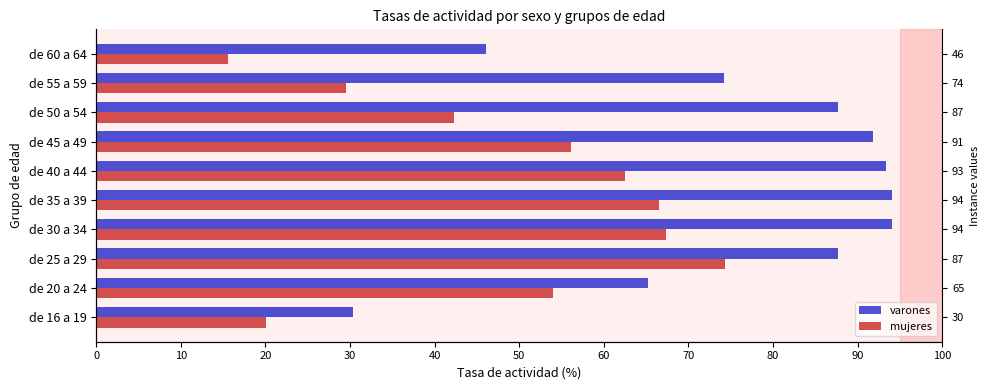

What is the value of the mujeres bar at the 1st from the left?

20.1